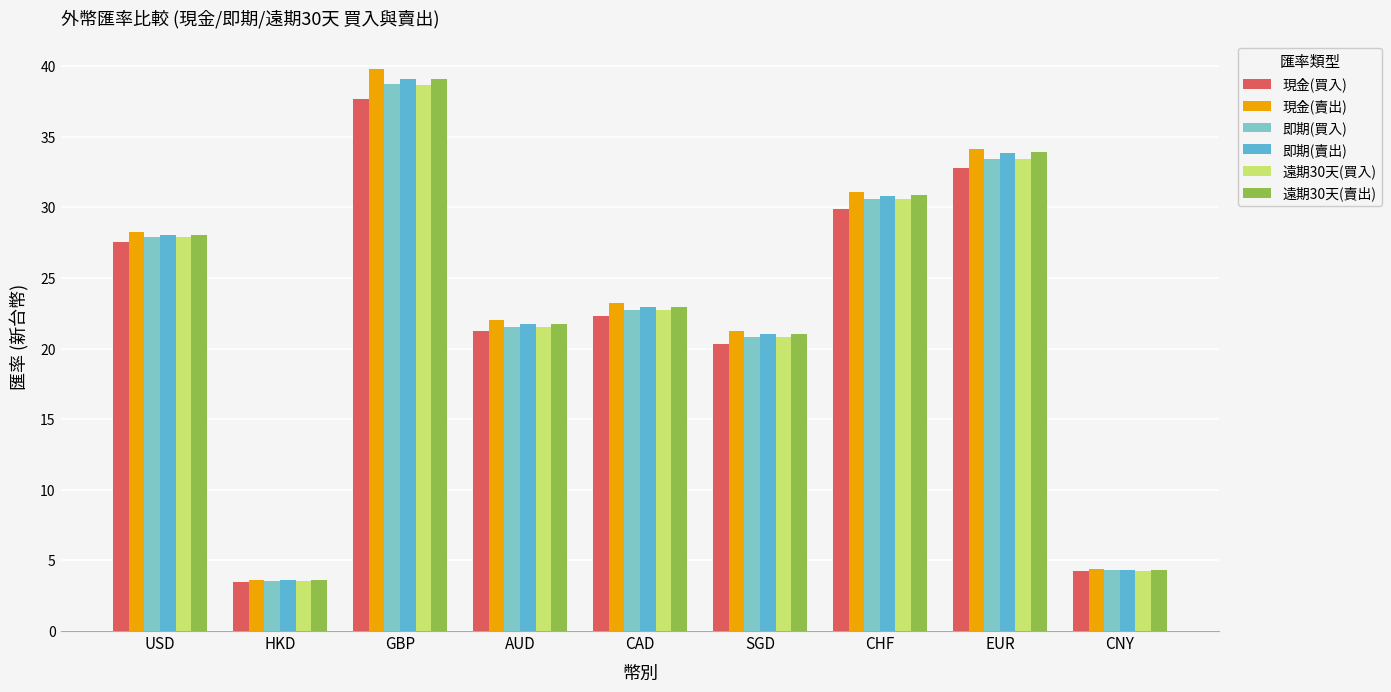

At which category is the sum across all series the highest?

GBP